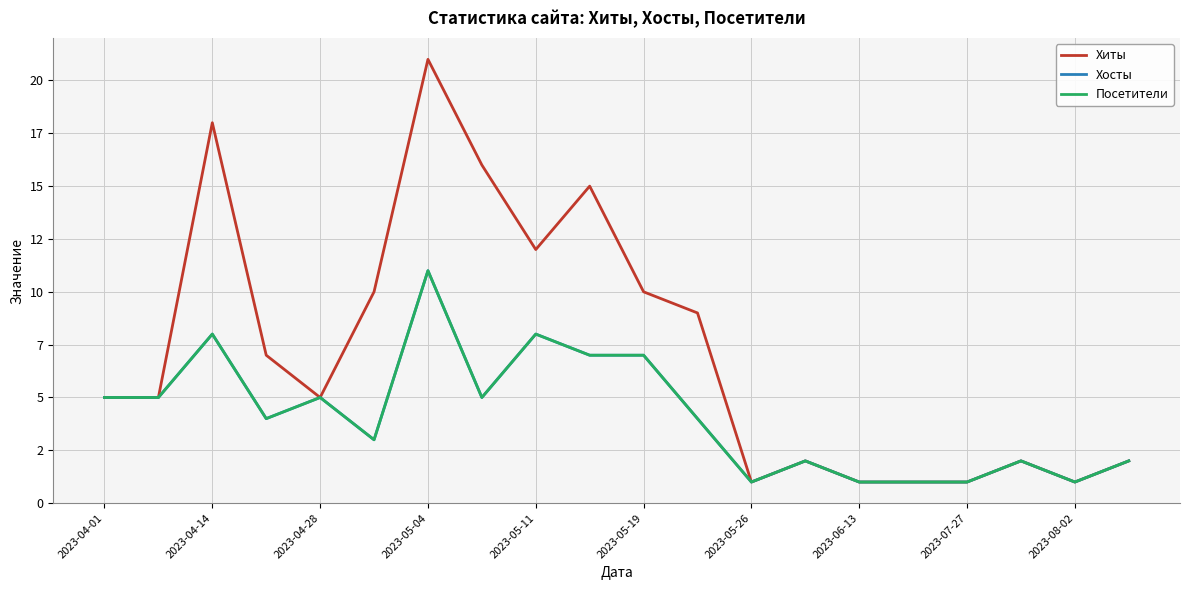

Does the chart display data point markers on the line(s)?

No